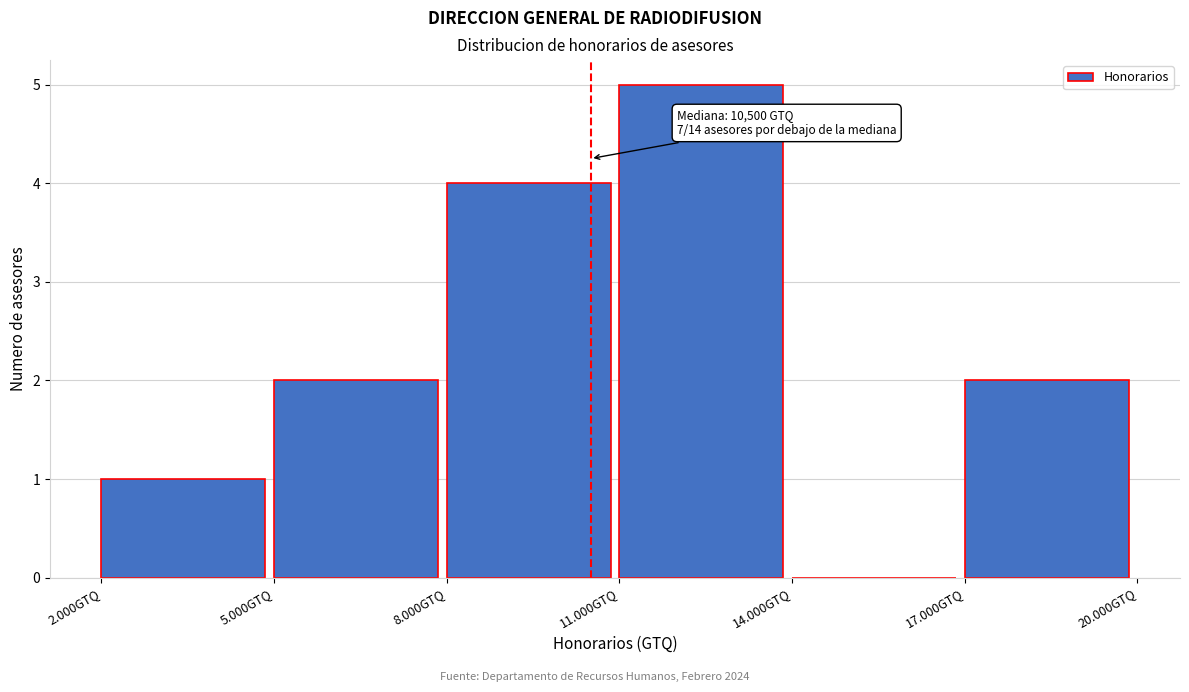

Reading right to left, transcribe all the data shown in this chart.

17.000GTQ=2	14.000GTQ=0	11.000GTQ=5	8.000GTQ=4	5.000GTQ=2	2.000GTQ=1